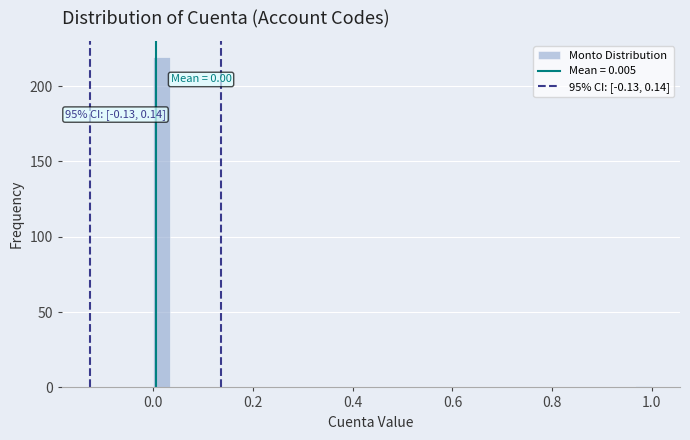

Around what value on the x-axis is the tallest bar? Give the approximate position of its centre, as read against the axis.

0.02